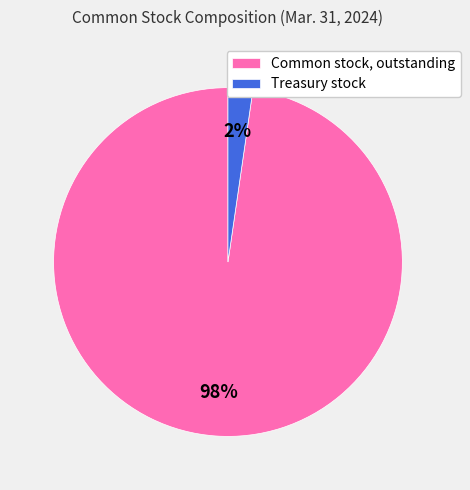

Between Common stock, outstanding and Treasury stock, which is larger?

Common stock, outstanding